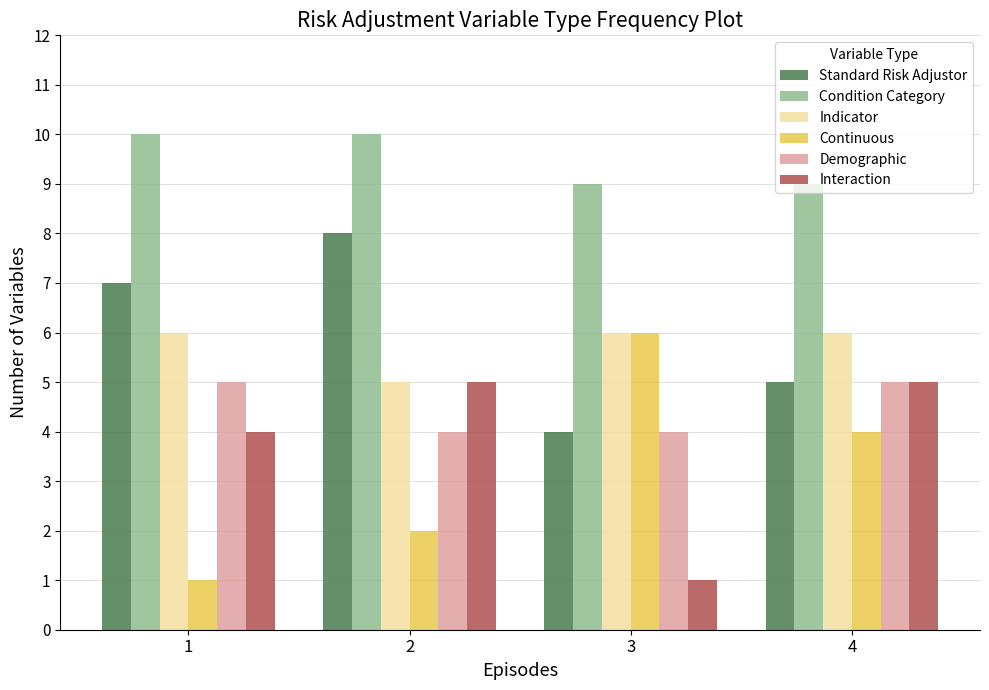

What are all the series names shown in the legend?

Standard Risk Adjustor, Condition Category, Indicator, Continuous, Demographic, Interaction